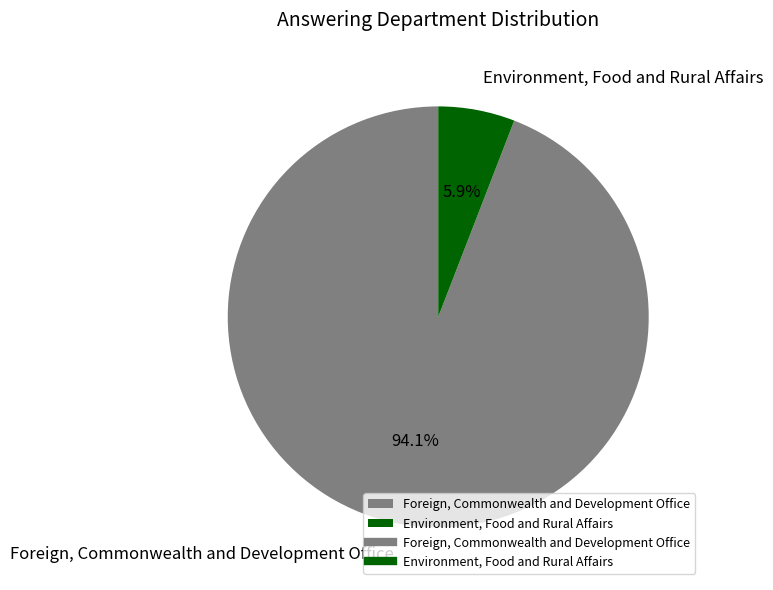

To the nearest percent, what is the average slice percentage?

50%